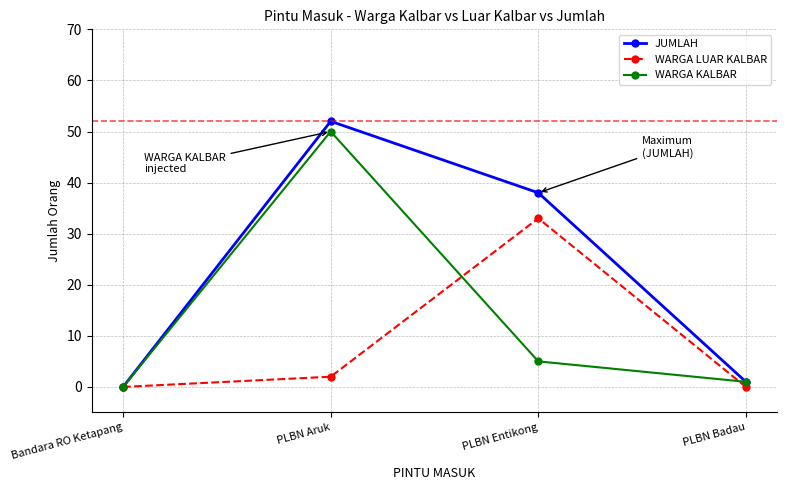

Which series has the widest spread of values?

JUMLAH